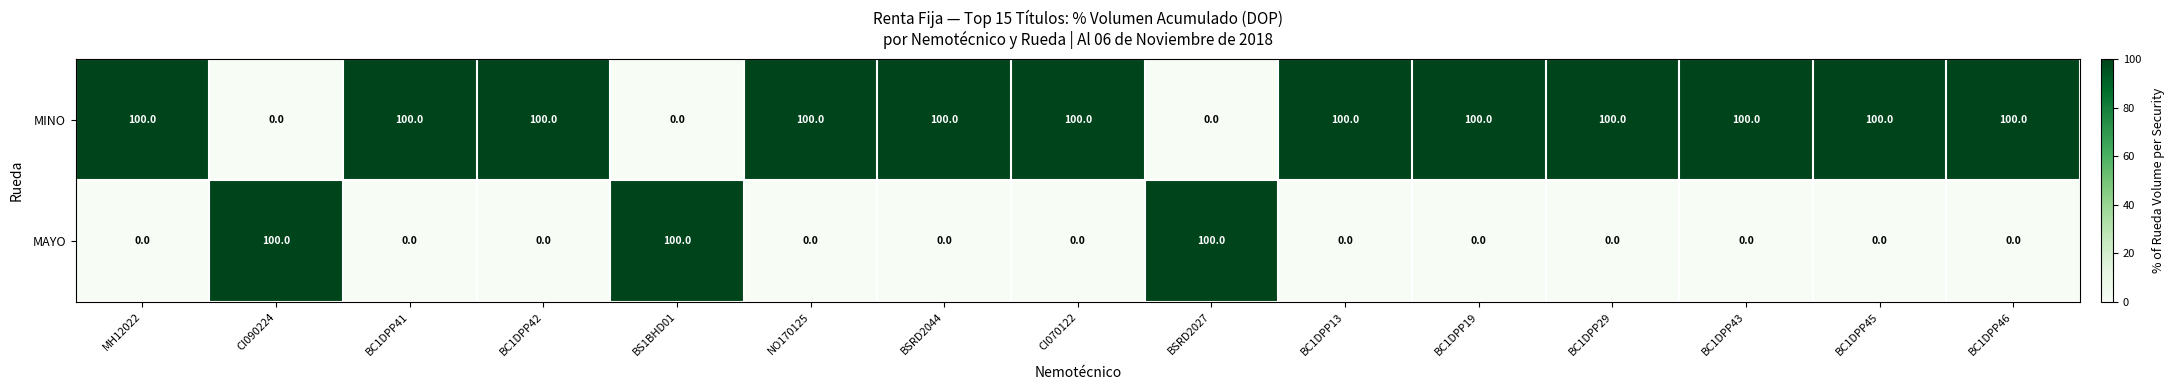

Which series has the largest total across all categories?

MINO